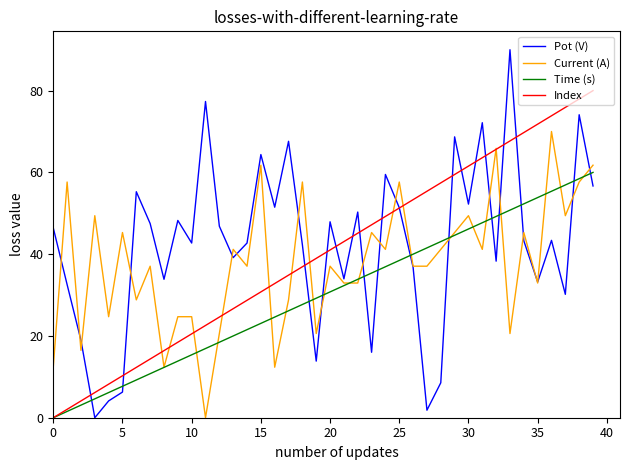

What is the highest value of the Index series?

80.0